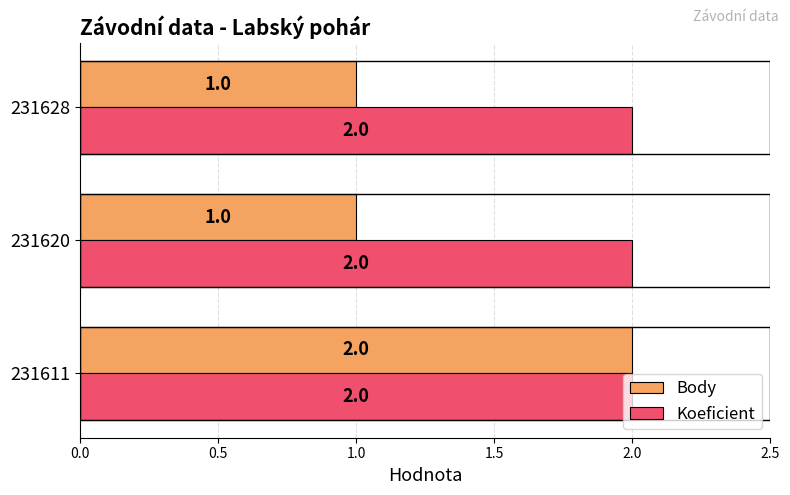

How many distinct data groups are displayed?

2